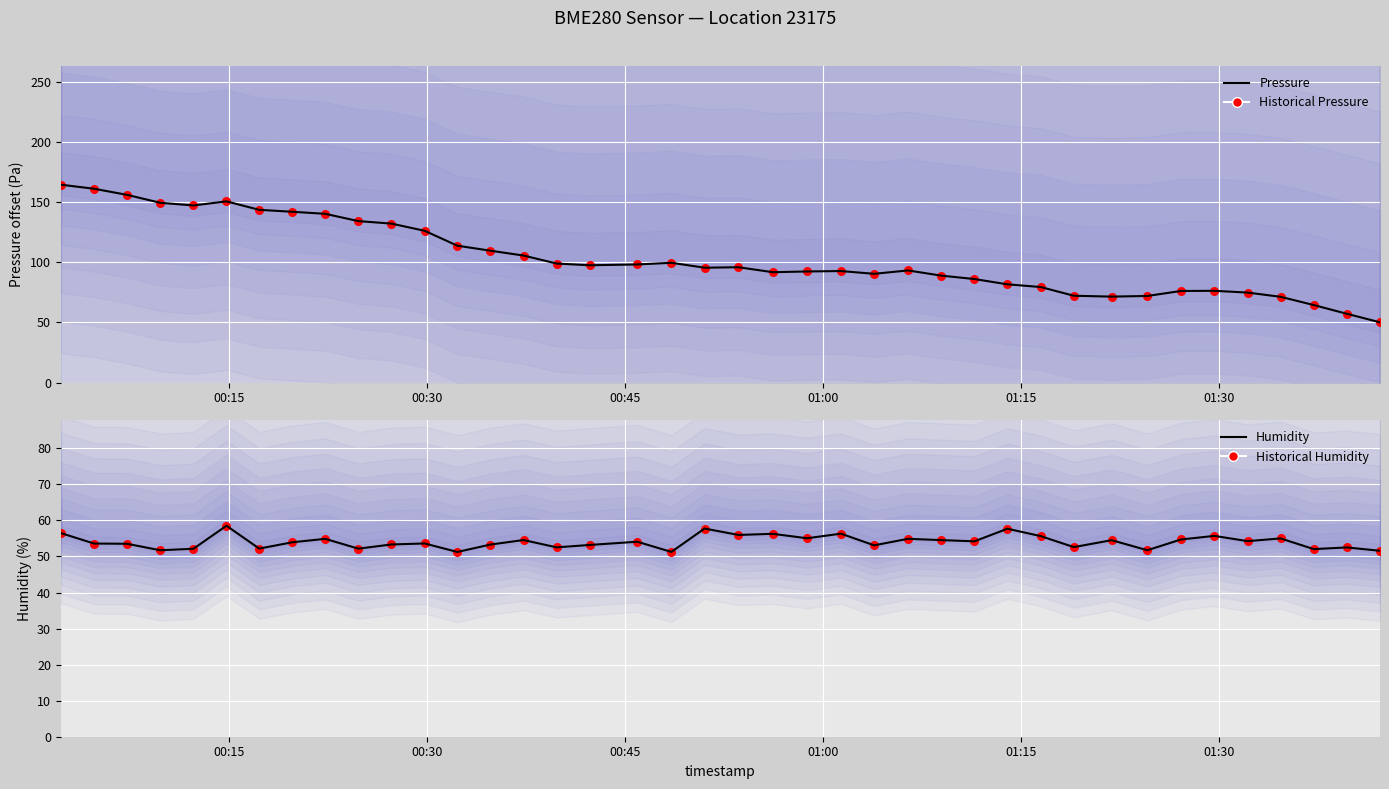

Which series has the largest Y range (max minus min)?

Pressure